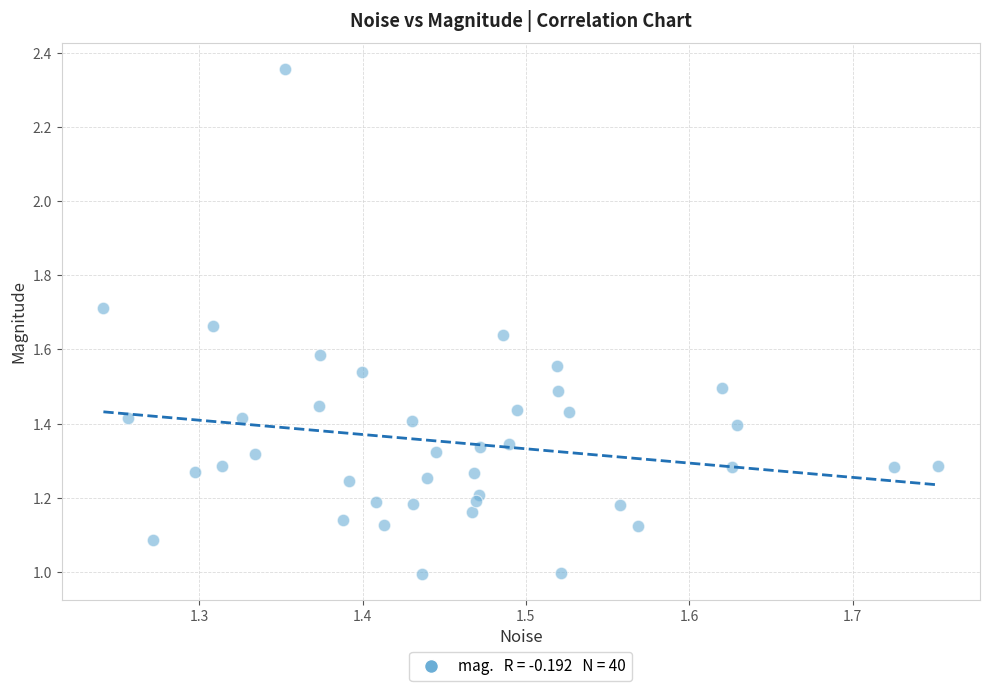

What is the range of X values (max minus min)?

0.5